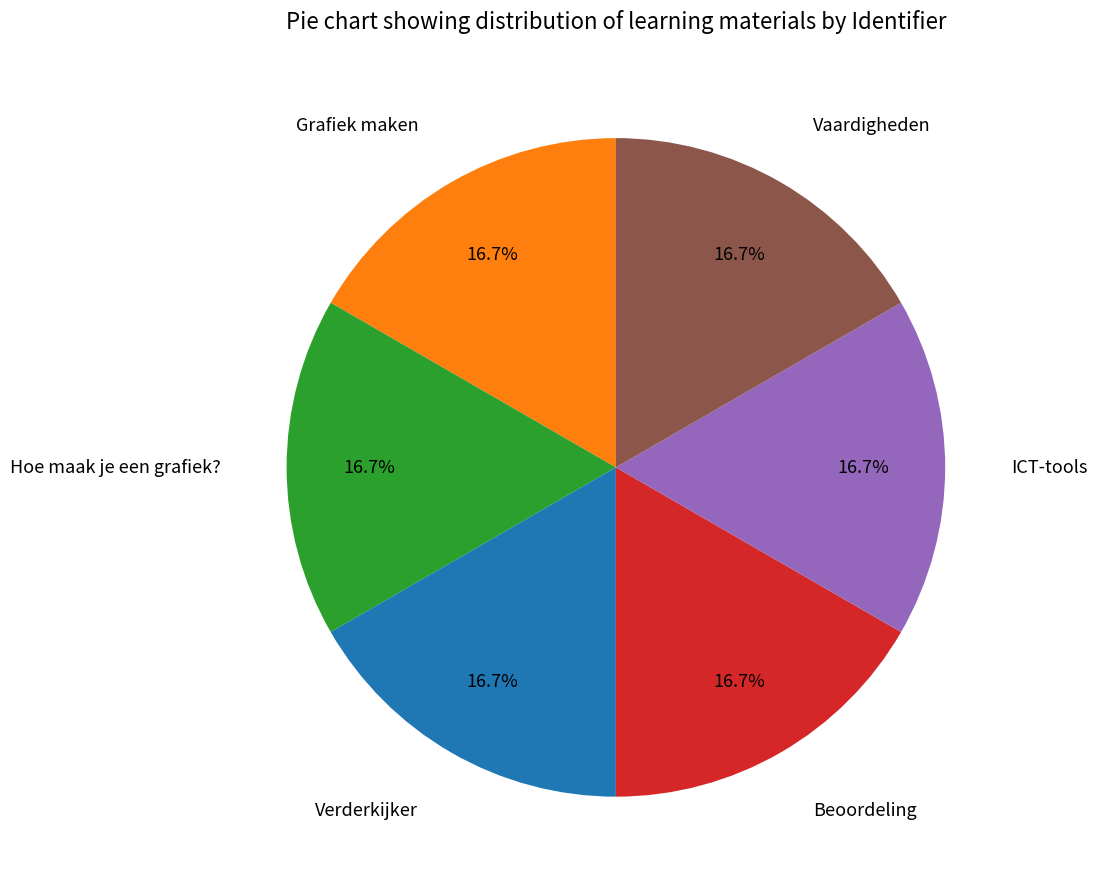

To the nearest percent, what portion does ICT-tools represent?

17%